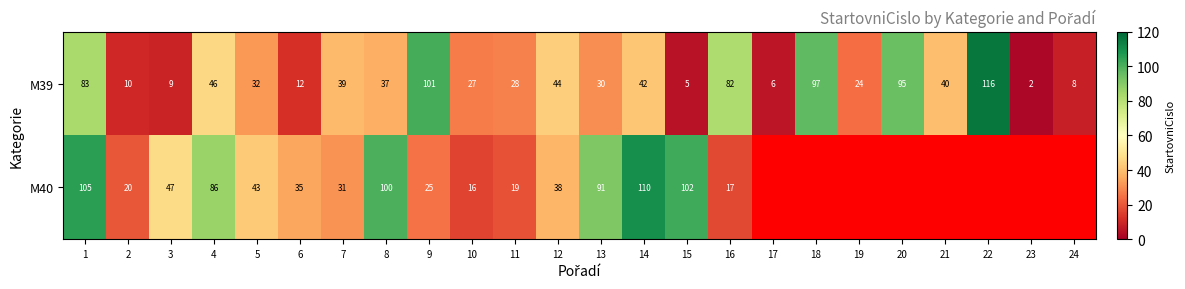

What is the total value across all series at 16?

99